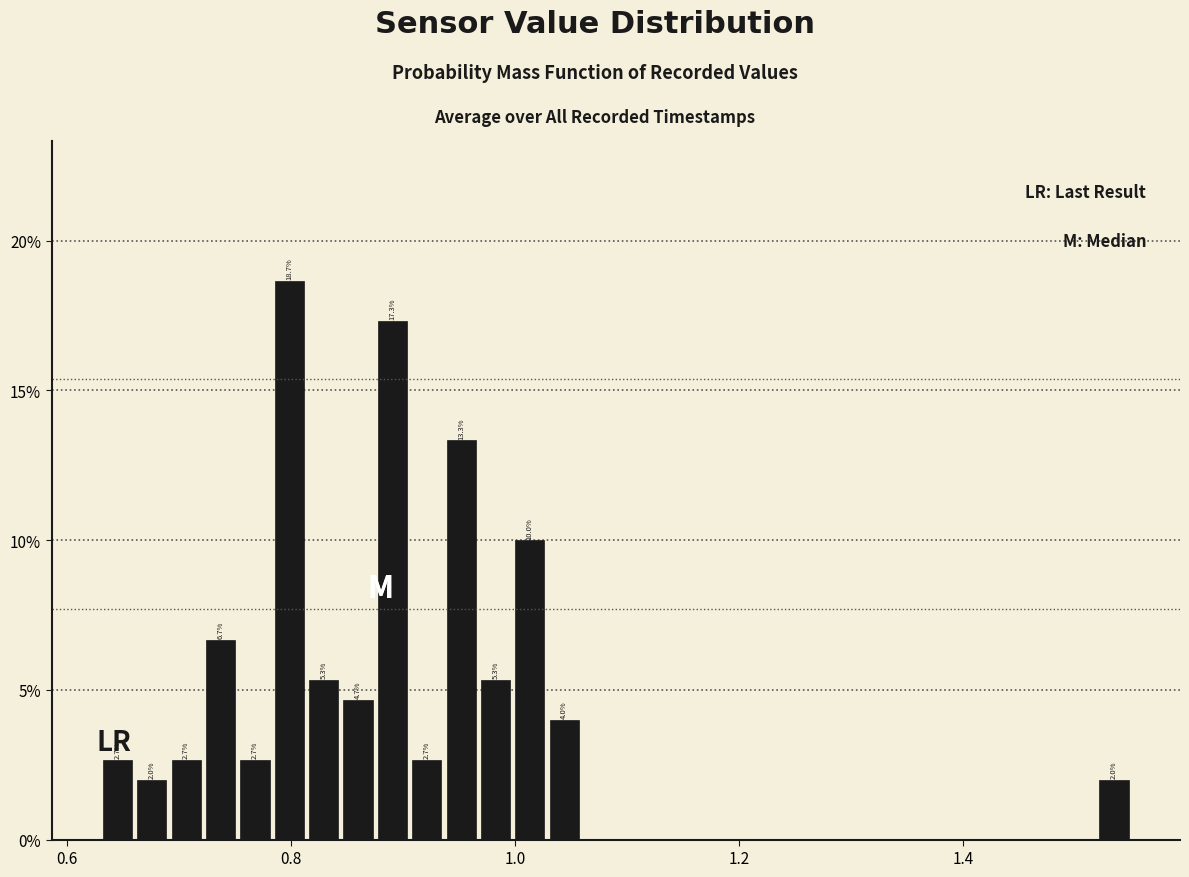

Around what value on the x-axis is the tallest bar? Give the approximate position of its centre, as read against the axis.

0.80